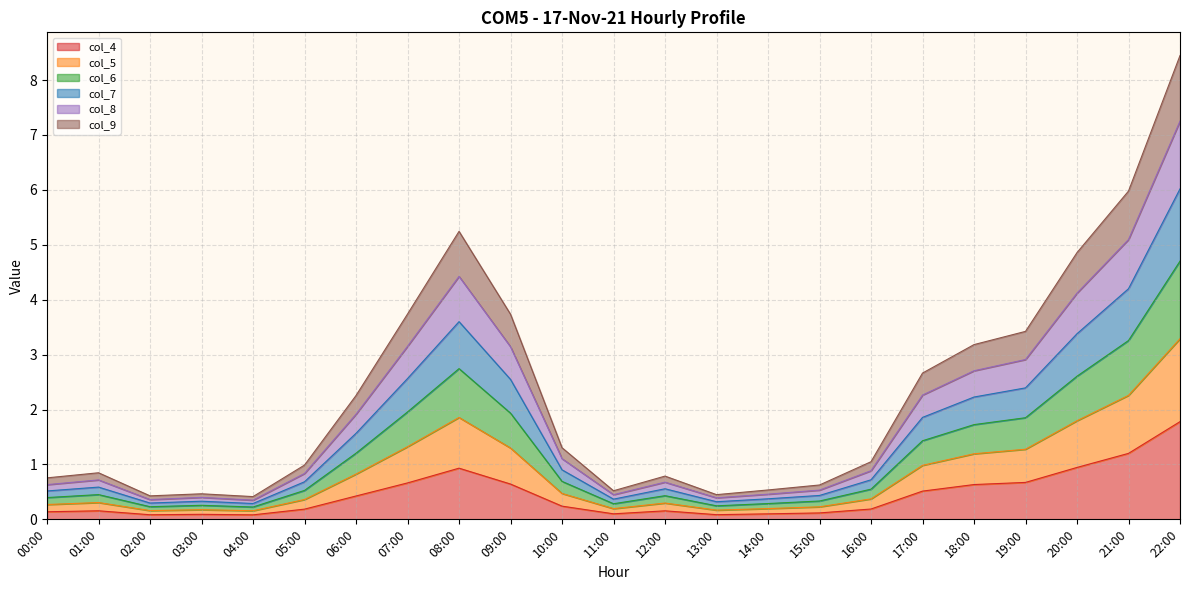

At which category is the sum across all series the highest?

22:00